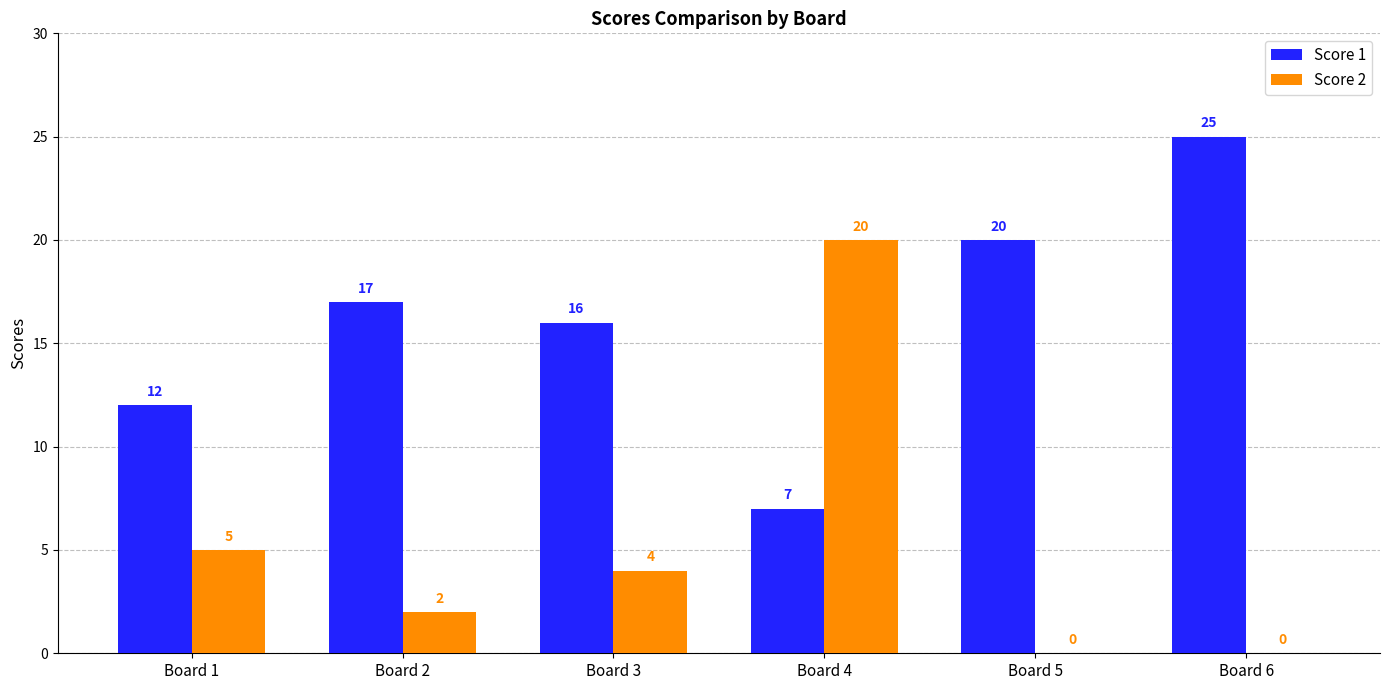

The Score 2 series shows 20 at Board 4. True or false?

True